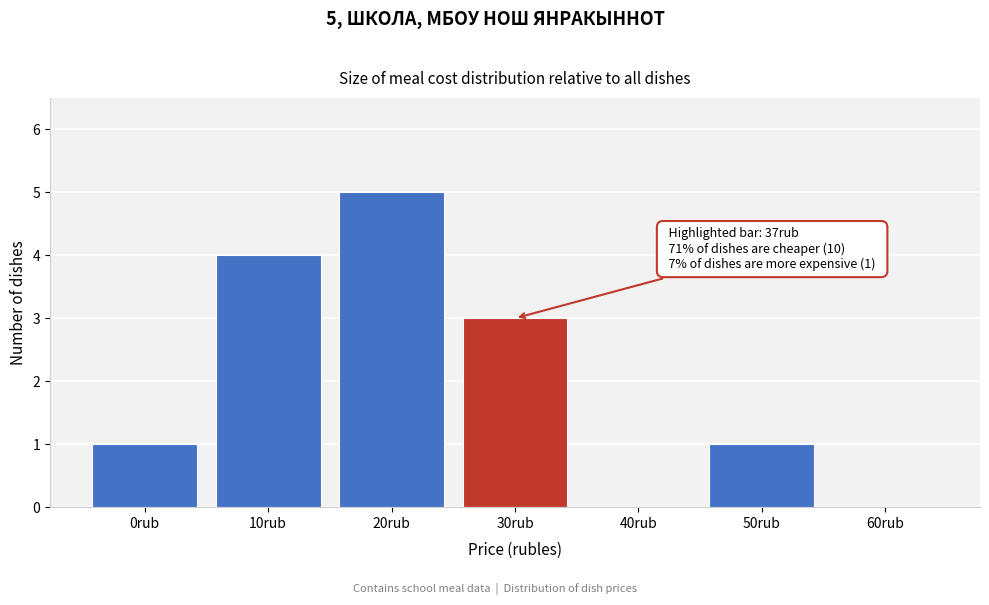

Reading right to left, what are all the values shown in this chart?

60rub=0	50rub=1	40rub=0	30rub=3	20rub=5	10rub=4	0rub=1